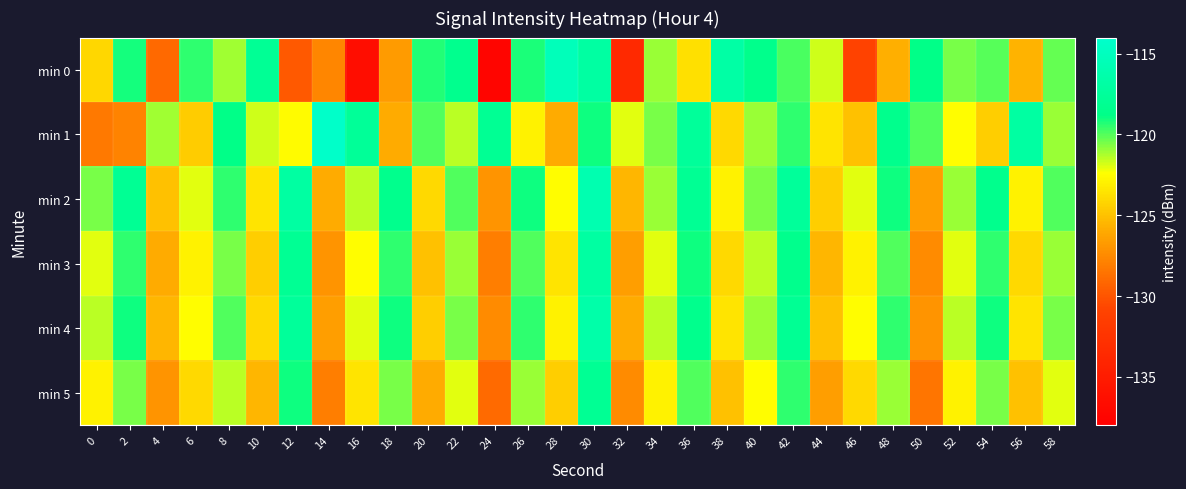

Which label corresponds to the smallest value in the chart?

24